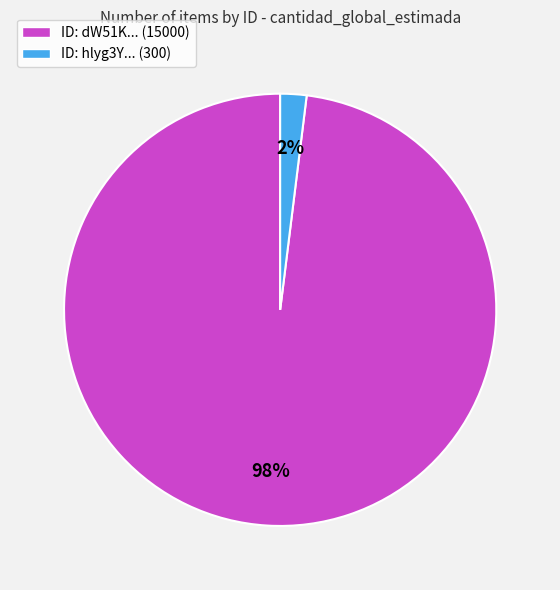

Between ID: hlyg3Y... (300) and ID: dW51K... (15000), which is larger?

ID: dW51K... (15000)